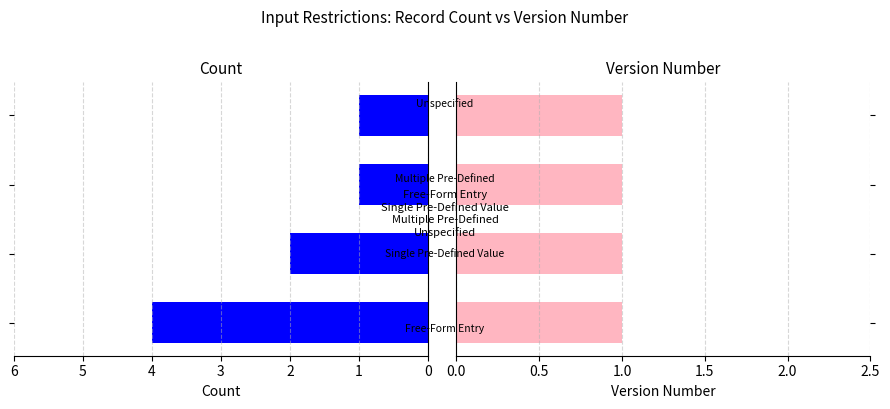

What is the value of the Count bar at the 4th from the left?

1.0